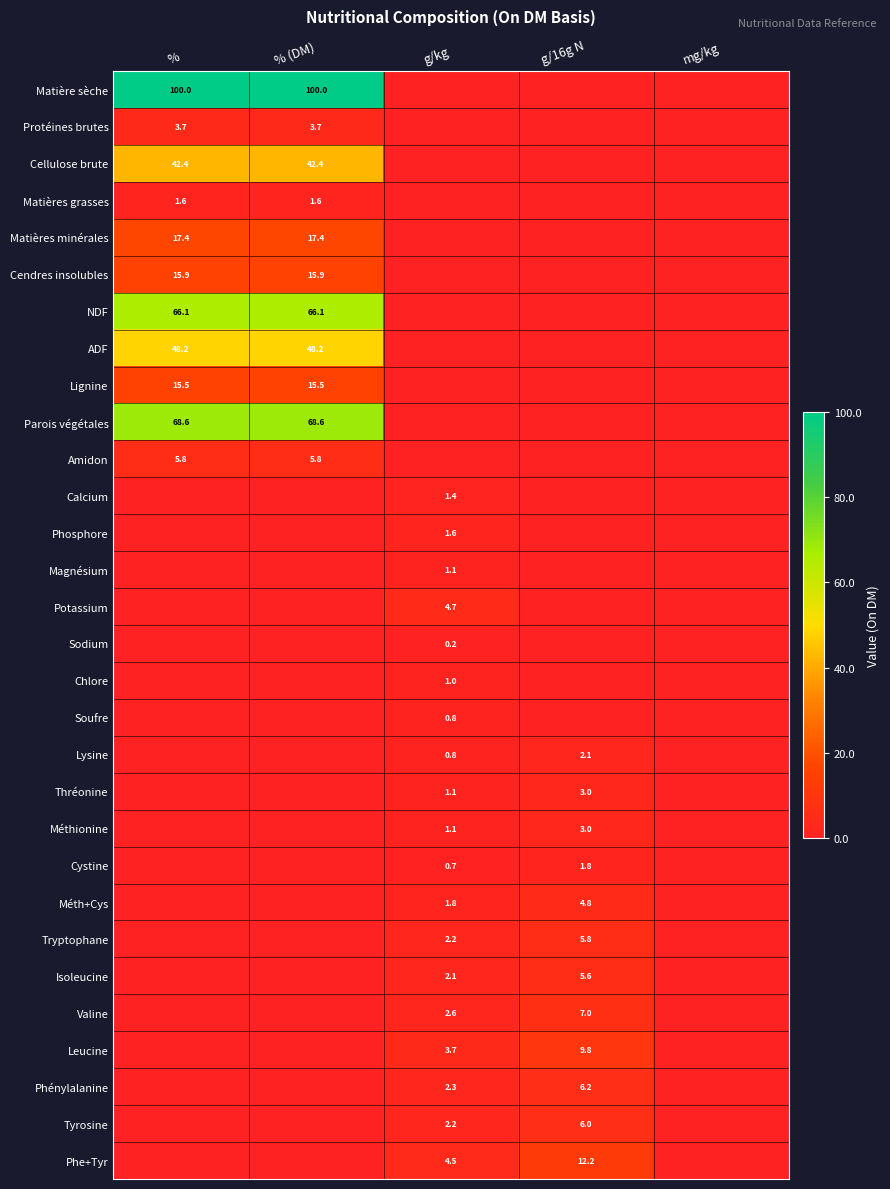

The Phosphore series shows 1.6 at g/kg. True or false?

True